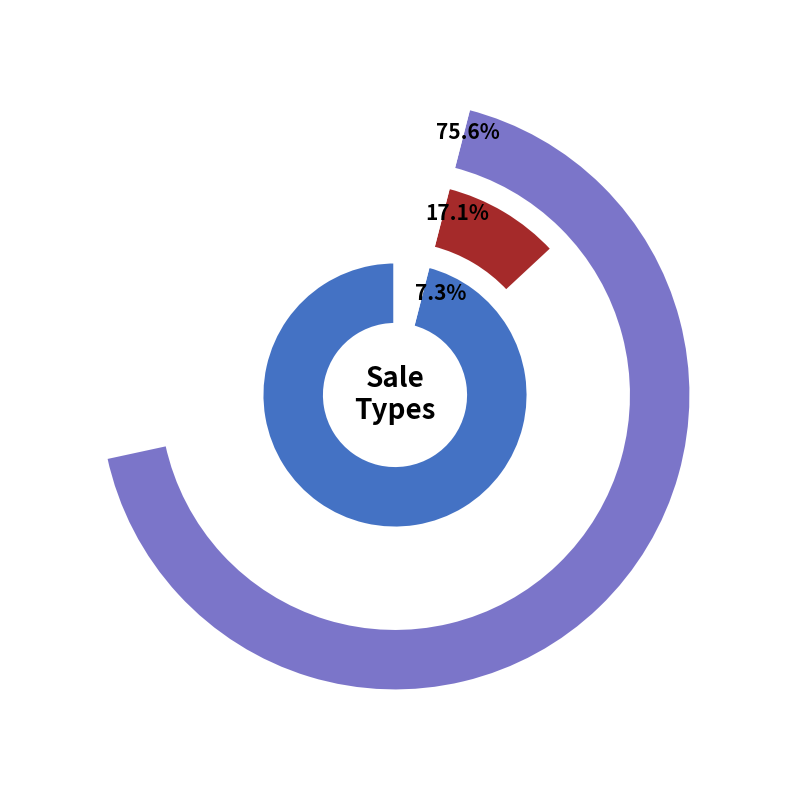

How many segments does this pie chart have?

3